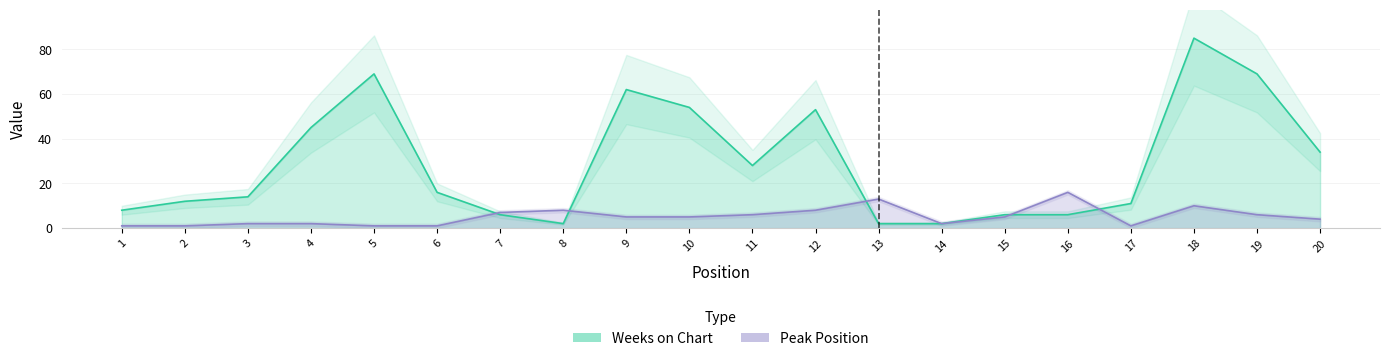

Reading right to left, what are all the values shown in this chart?

Weeks on Chart: 20=34	19=69	18=85	17=11	16=6	15=6	14=2	13=2	12=53	11=28	10=54	9=62	8=2	7=6	6=16	5=69	4=45	3=14	2=12	1=8
Peak Position: 20=4	19=6	18=10	17=1	16=16	15=5	14=2	13=13	12=8	11=6	10=5	9=5	8=8	7=7	6=1	5=1	4=2	3=2	2=1	1=1